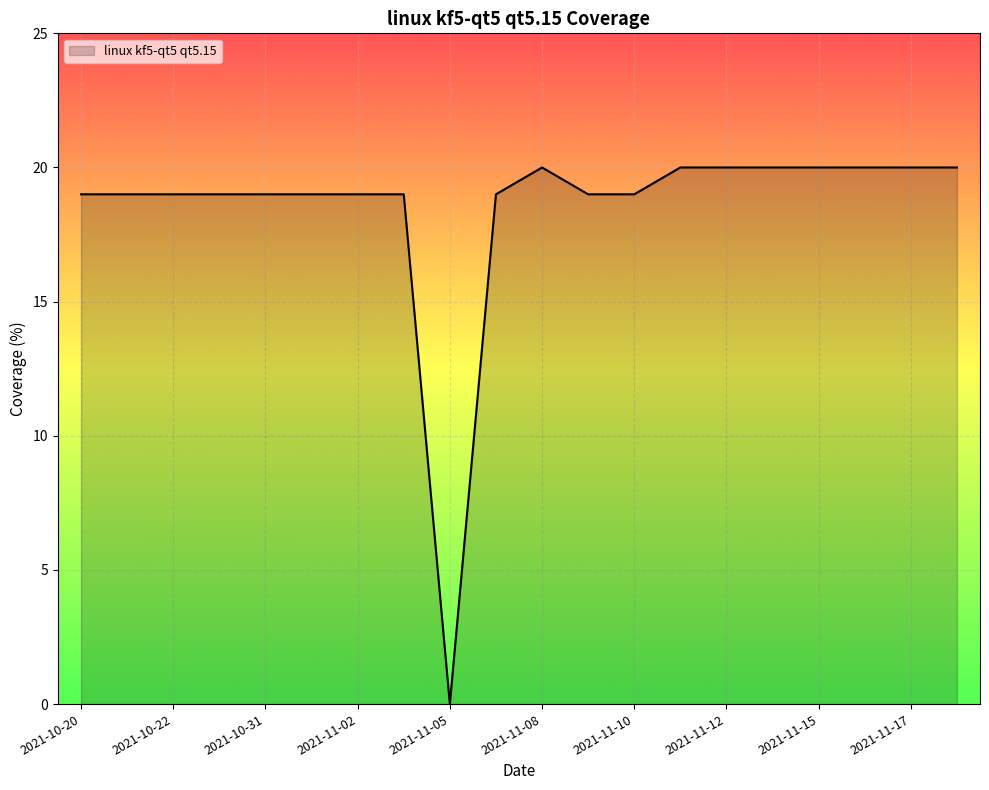

What is the difference between the maximum and minimum values?

20